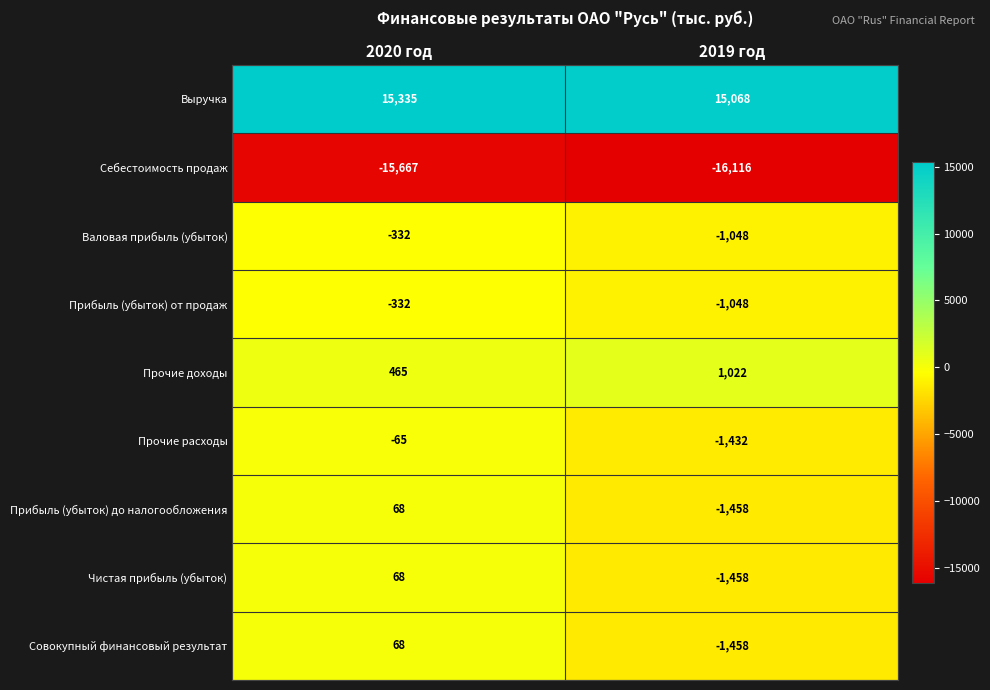

Count the number of categories in the chart.

2